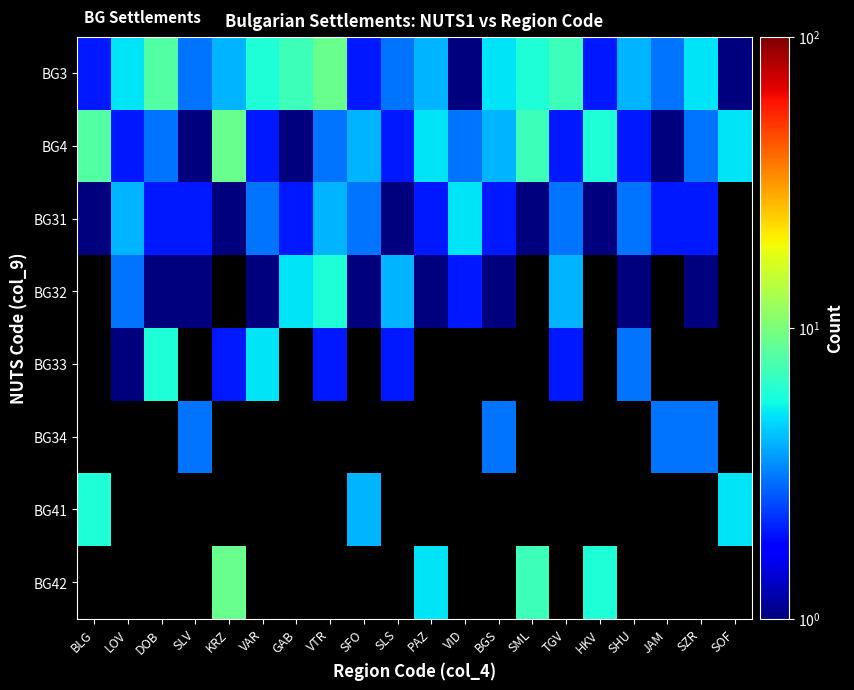

What is the sum of the BG4 values at SZR and GAB?

4.0